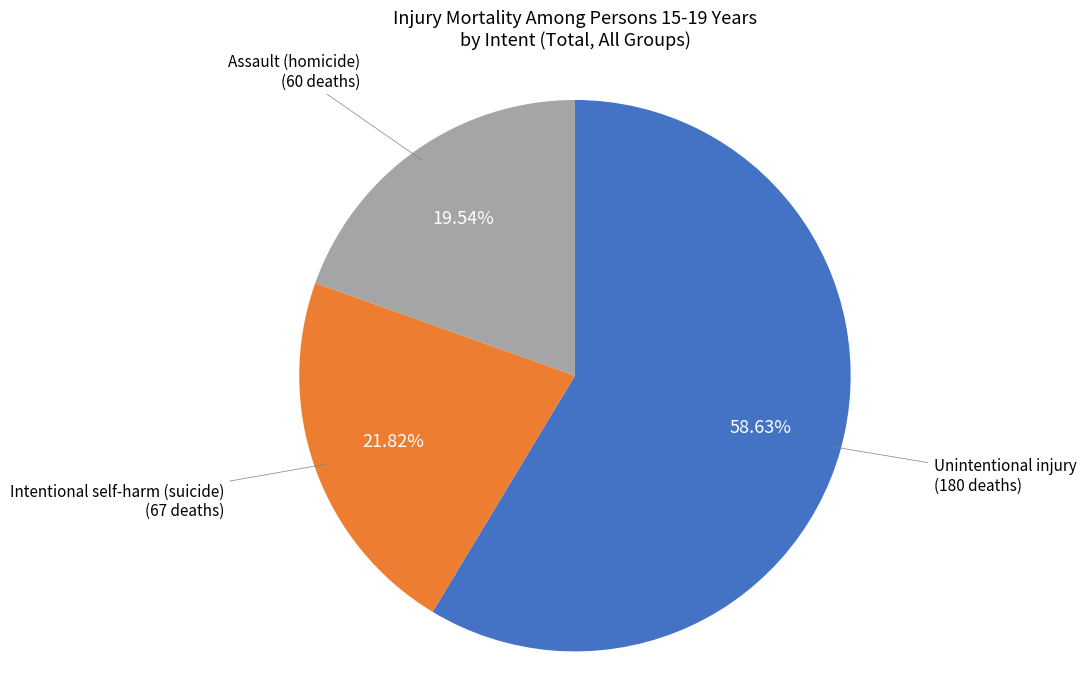

Does any single category account for the majority?

Yes